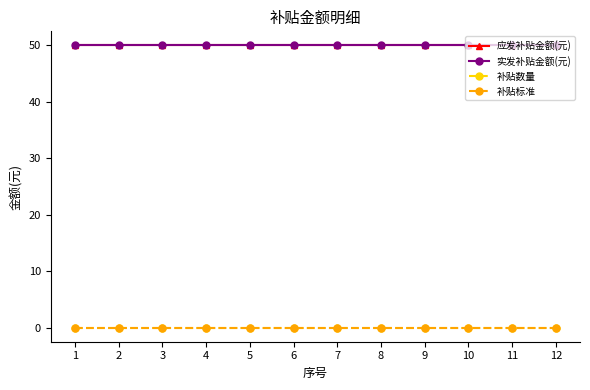

How many lines are shown in the chart?

4